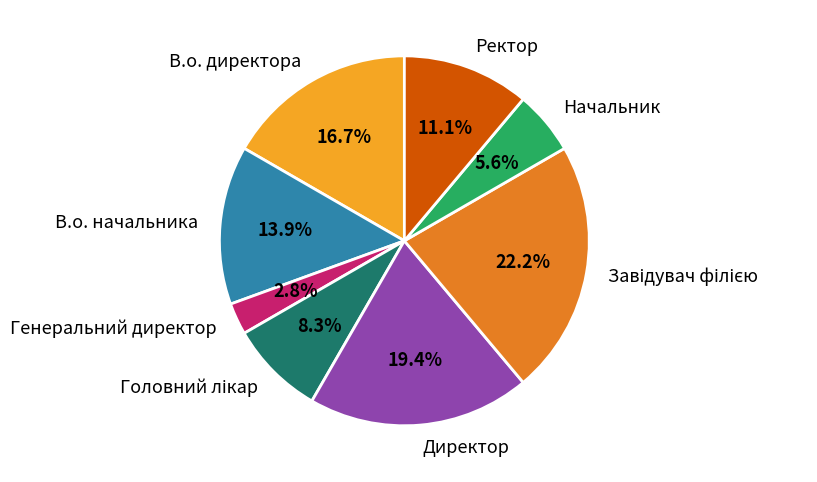

Approximately how many times larger is the value at В.о. начальника compared to В.о. директора?

0.8